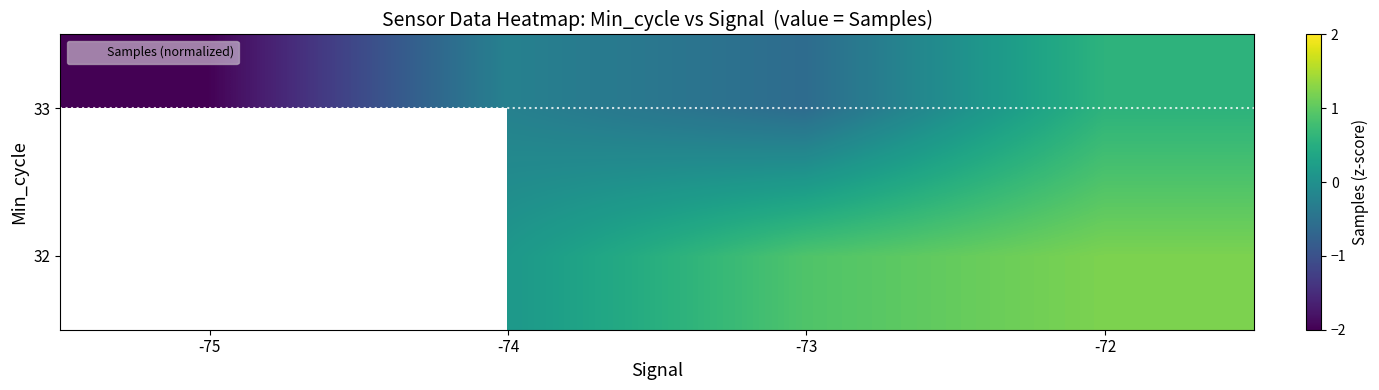

At which label does 33 reach its minimum?

-75